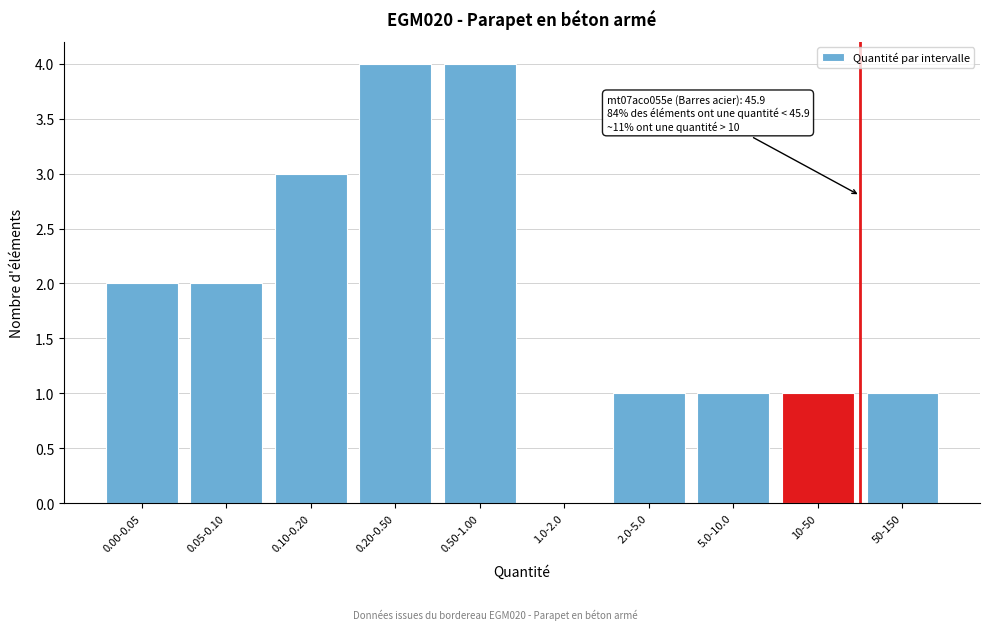

Reading right to left, extract all data points from this chart.

50-150=1	10-50=1	5.0-10.0=1	2.0-5.0=1	1.0-2.0=0	0.50-1.00=4	0.20-0.50=4	0.10-0.20=3	0.05-0.10=2	0.00-0.05=2